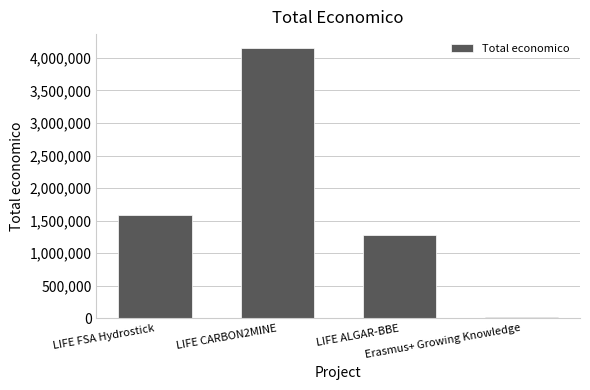

What is the average value?

1760735